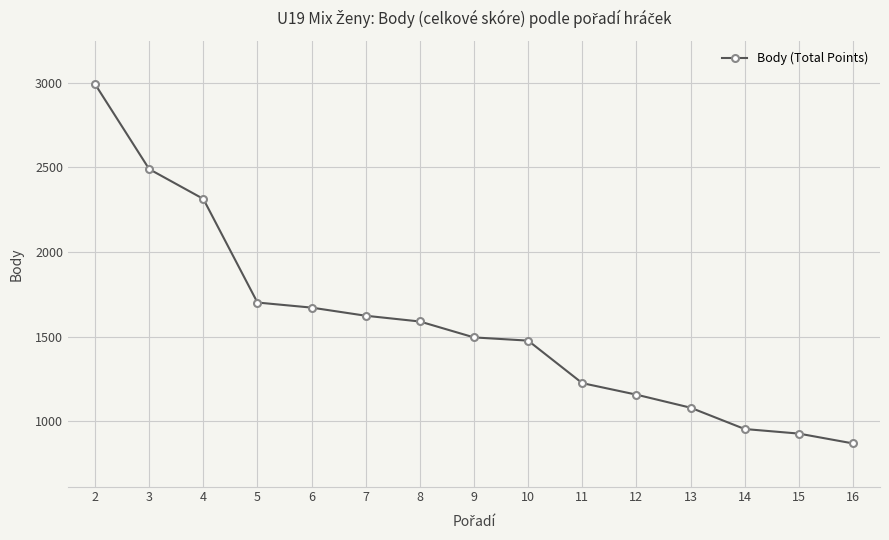

Reading left to right, transcribe all the data shown in this chart.

2992	2490	2314	1702	1672	1624	1590	1496	1477	1226	1158	1081	955	928	870